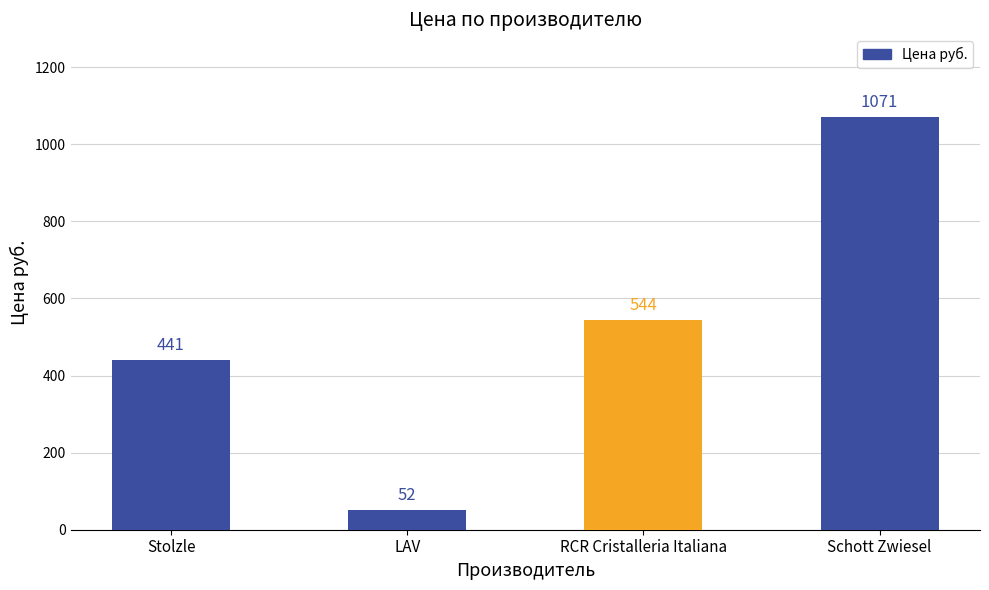

Is it true that the value at RCR Cristalleria Italiana is 544?

True